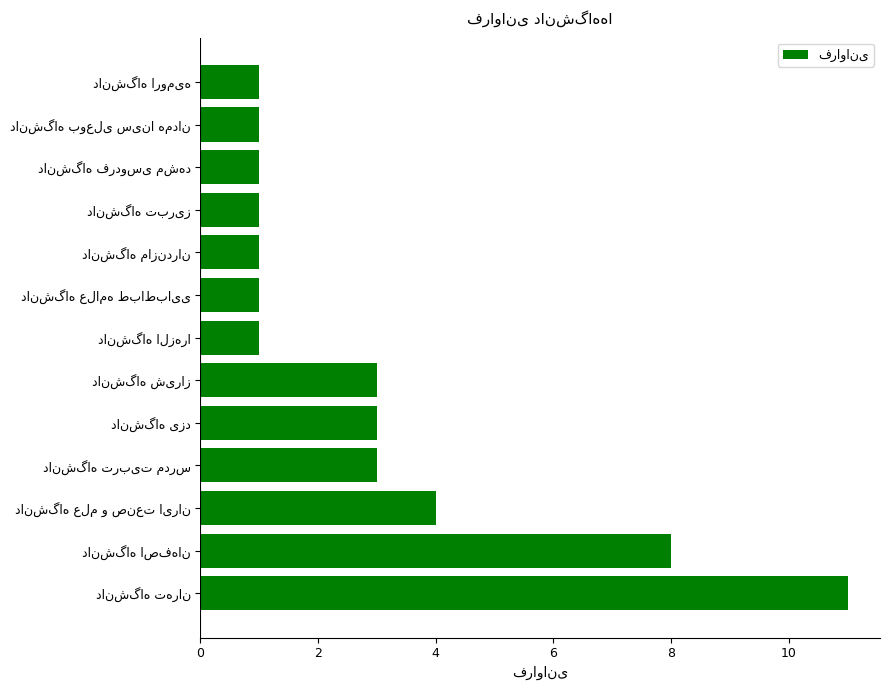

What is the minimum value shown in the chart?

1